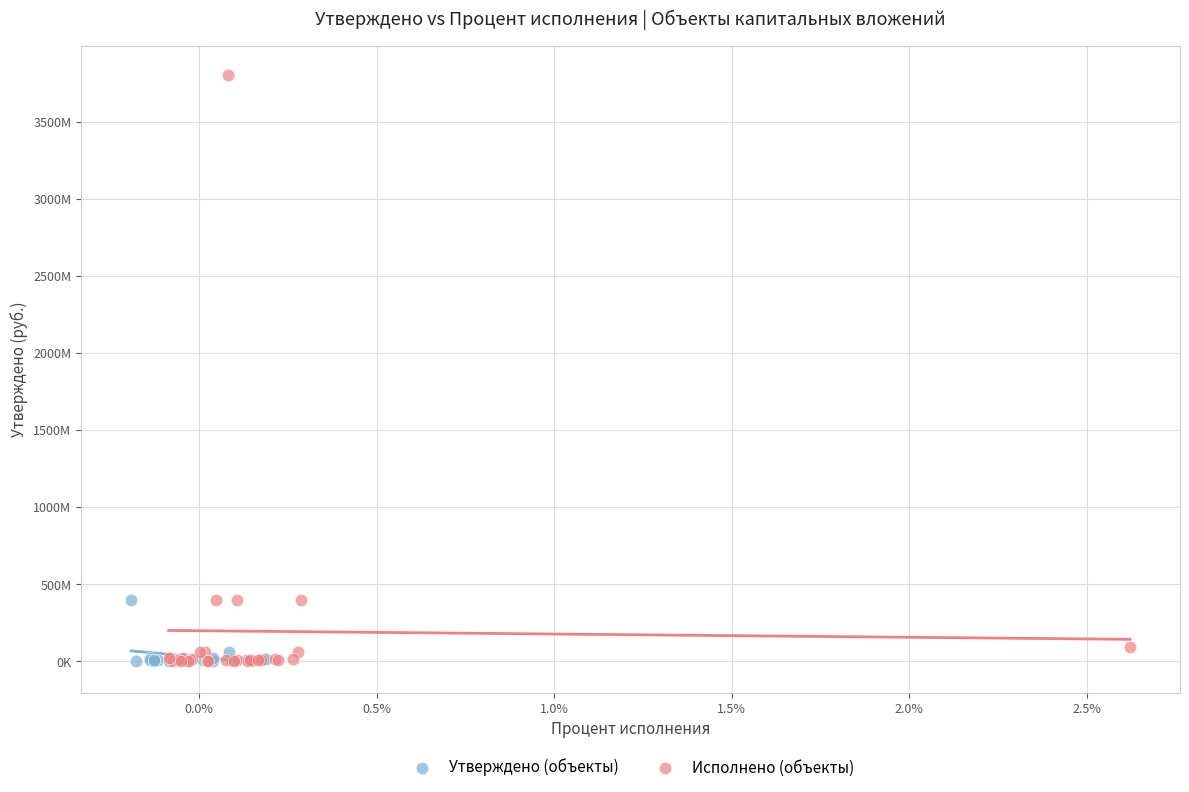

What are all the series names shown in the legend?

Утверждено (объекты), Исполнено (объекты)